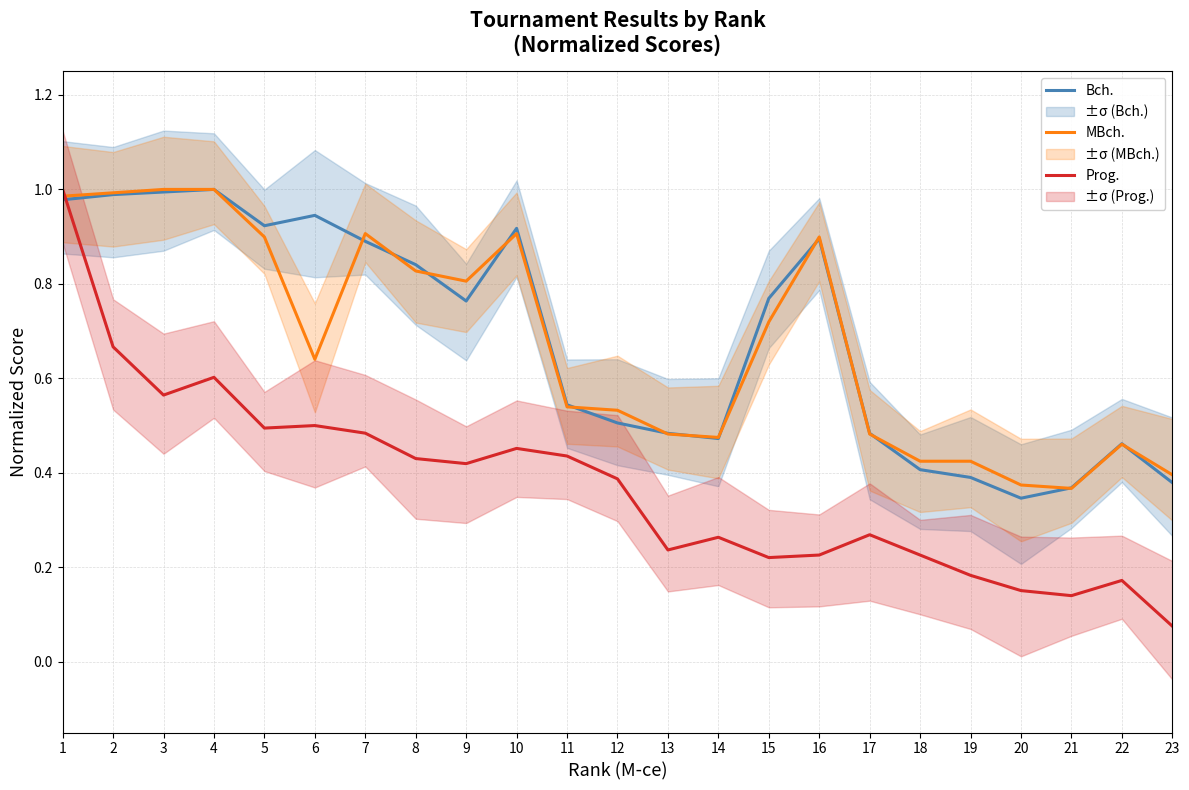

Which series has the widest spread of values?

Prog.